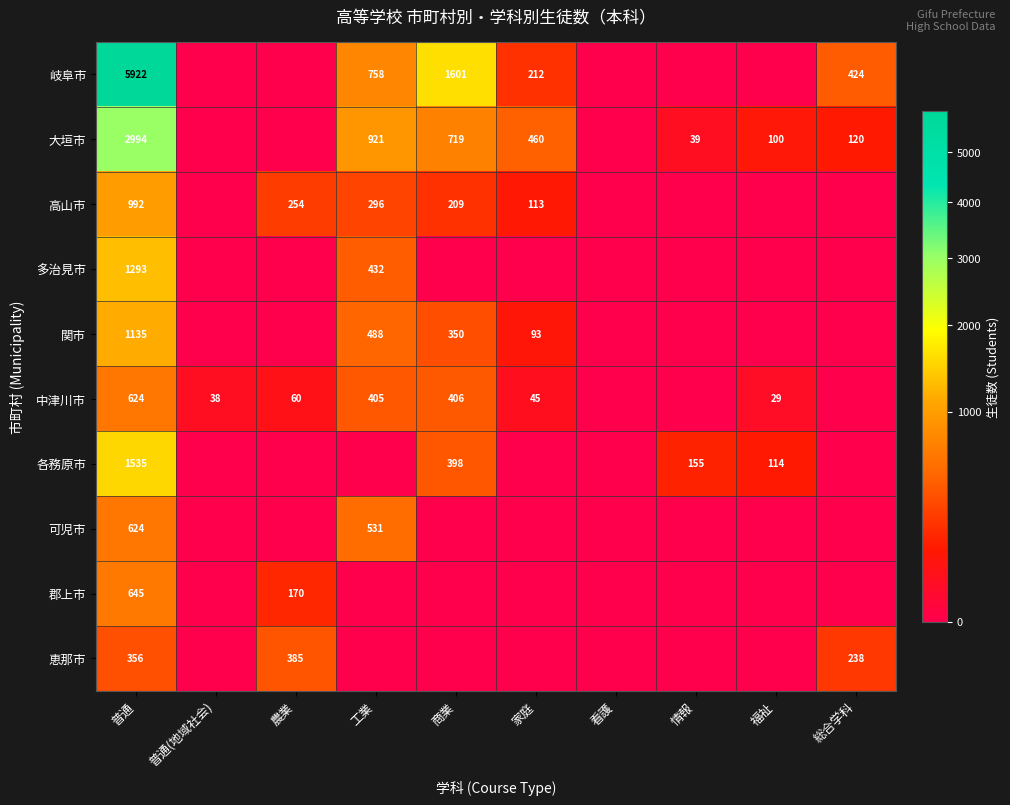

How many data points does each series have?

10